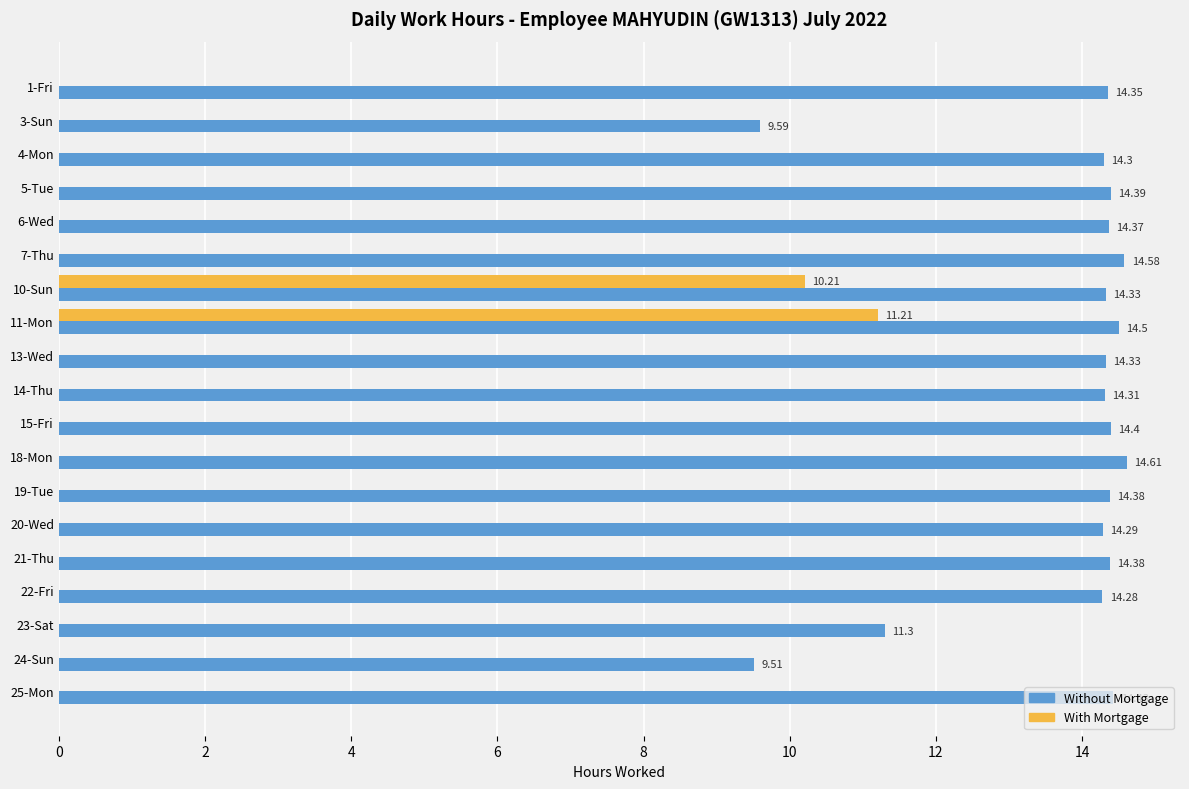

What is the total value across all series at 20-Wed?

14.3